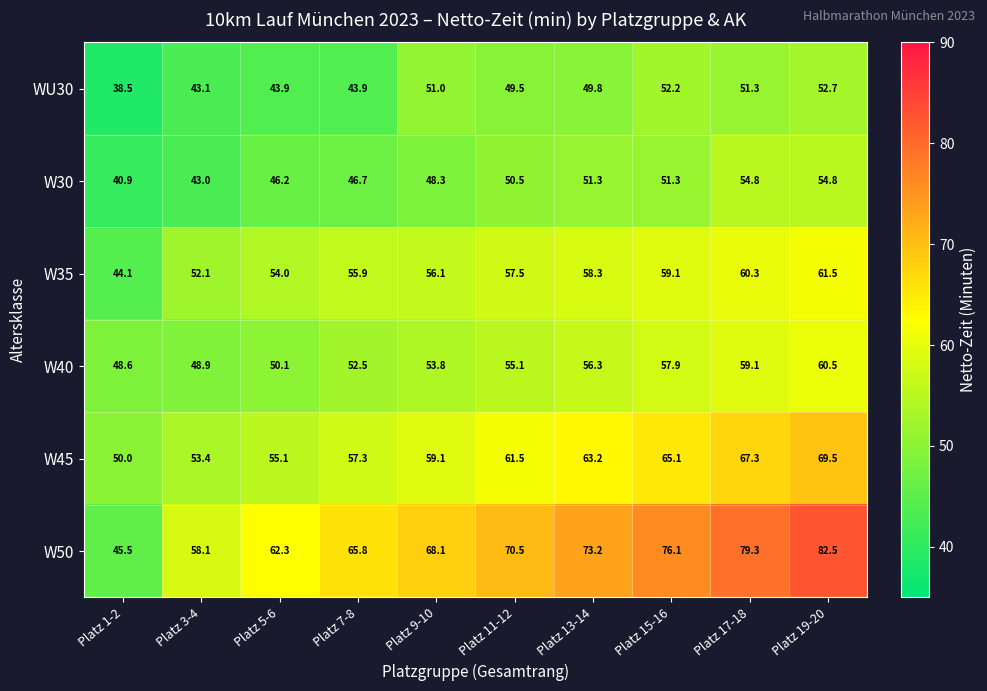

List the series in order of their peak value, highest first.

W50, W45, W35, W40, W30, WU30